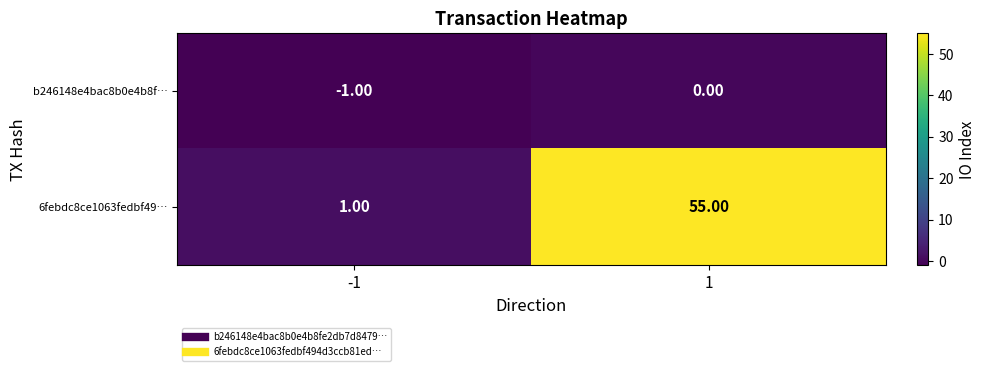

What is the spread (max minus min) of values at 1?

55